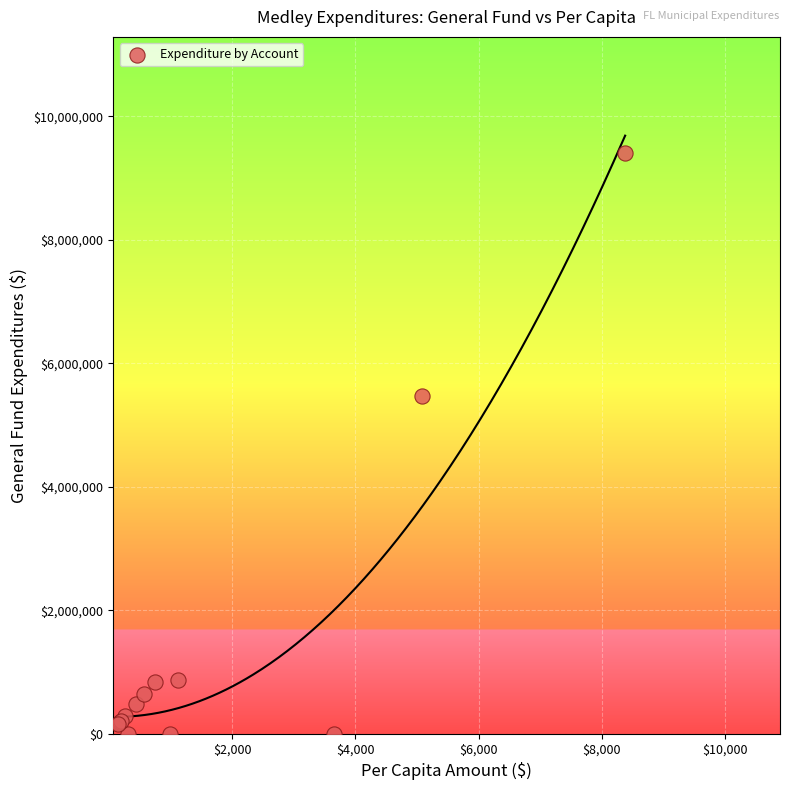

What Y value in the scatter plot is closest to 4703526?

5463064